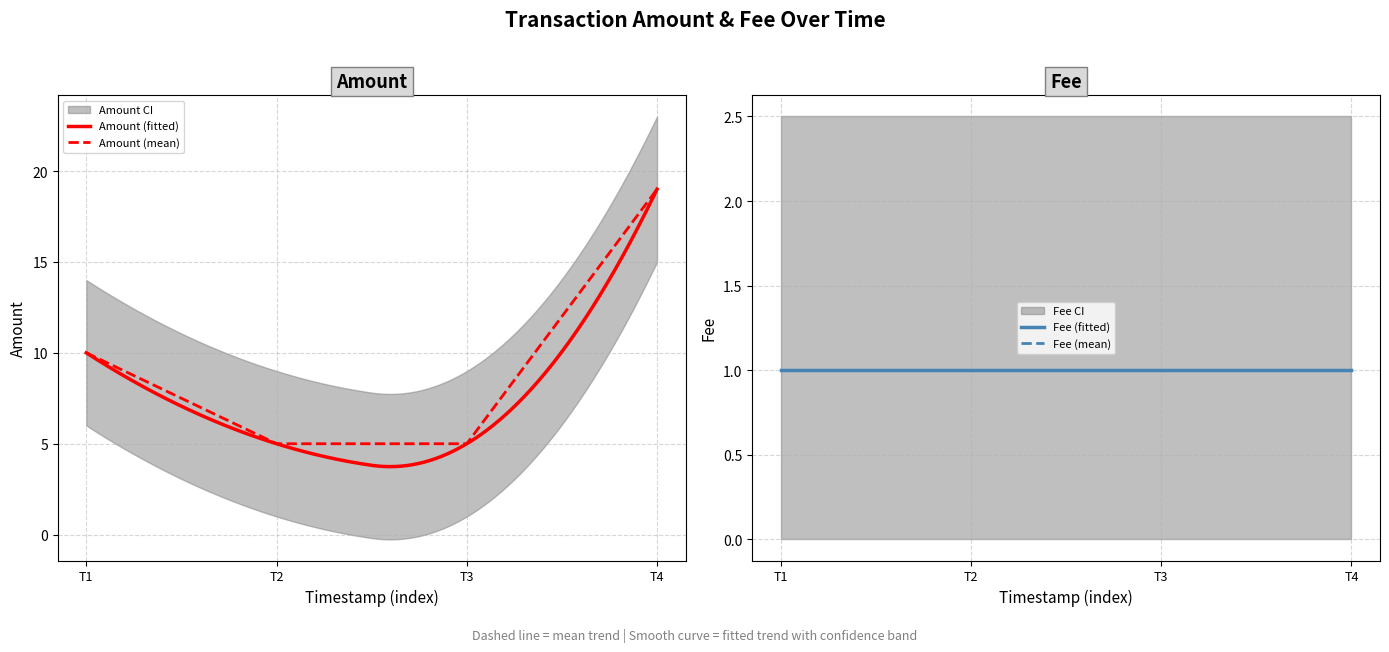

Is it true that Amount (mean) equals 33 at T4?

False